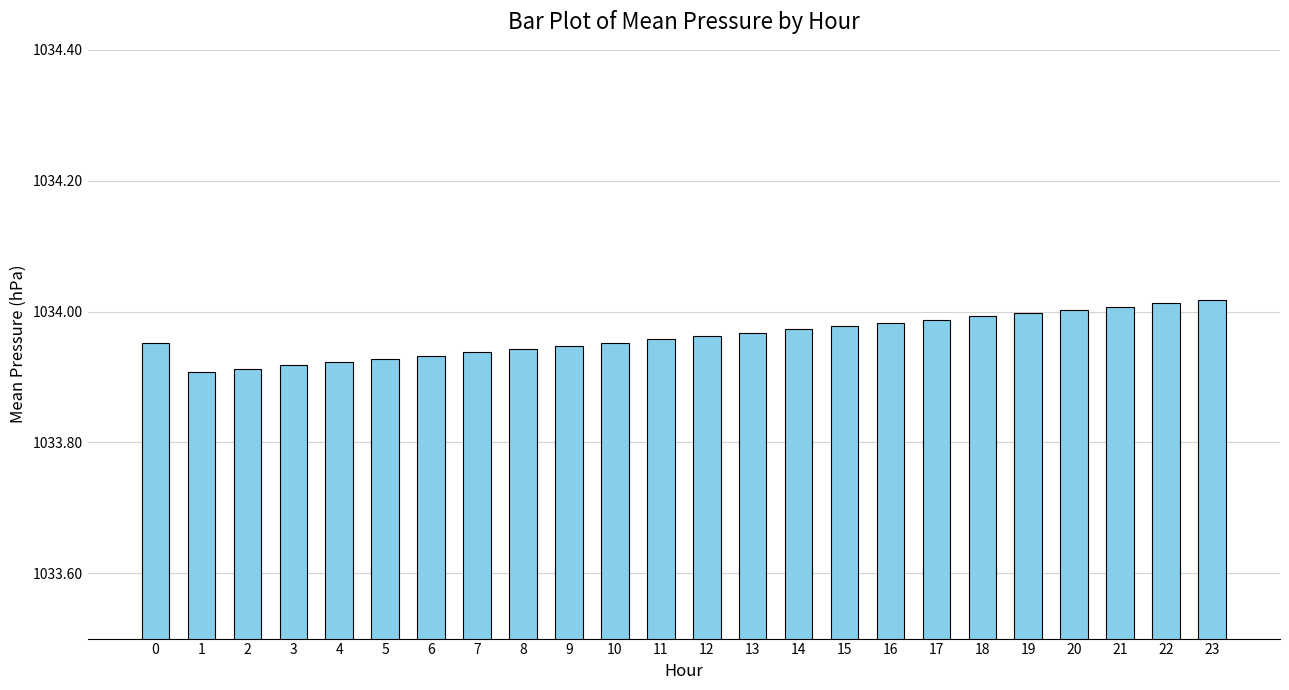

What is the sum of all values?

24815.1